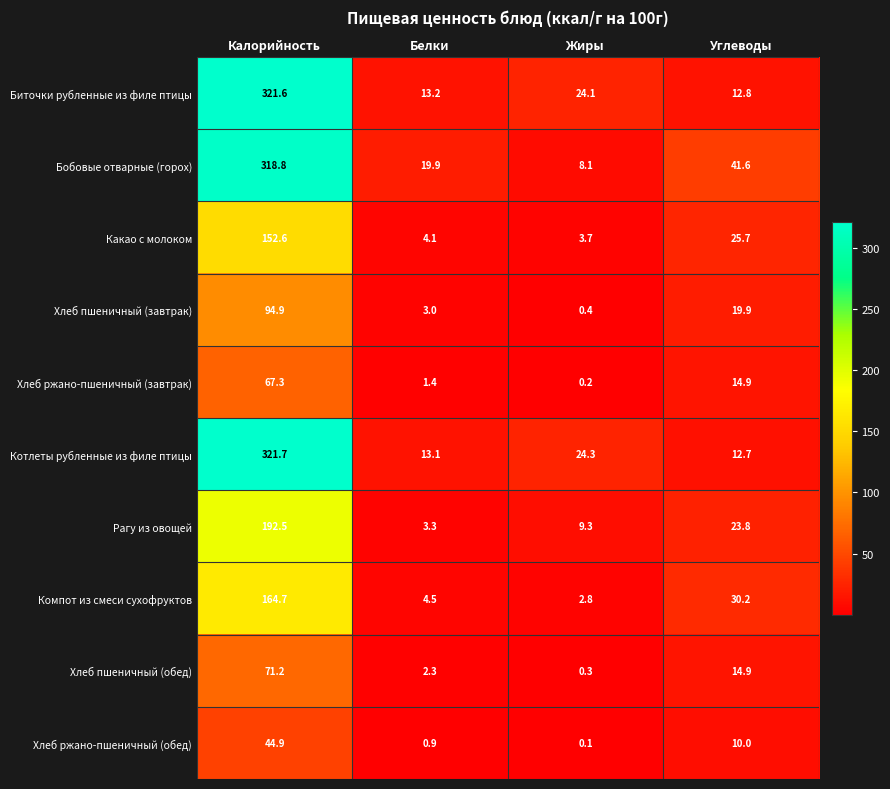

Where is Биточки рубленные из филе птицы nearest to the value 167?

Жиры